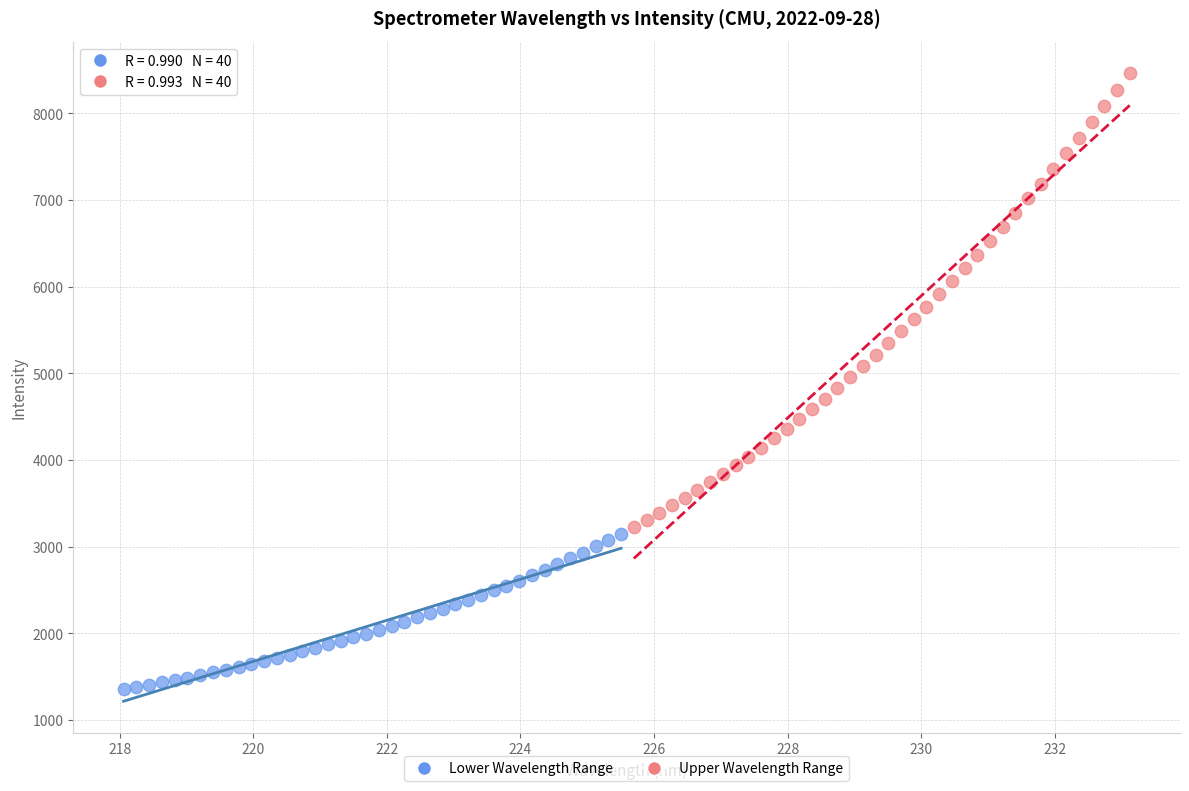

Which series has the widest spread of Y values?

Upper Wavelength Range